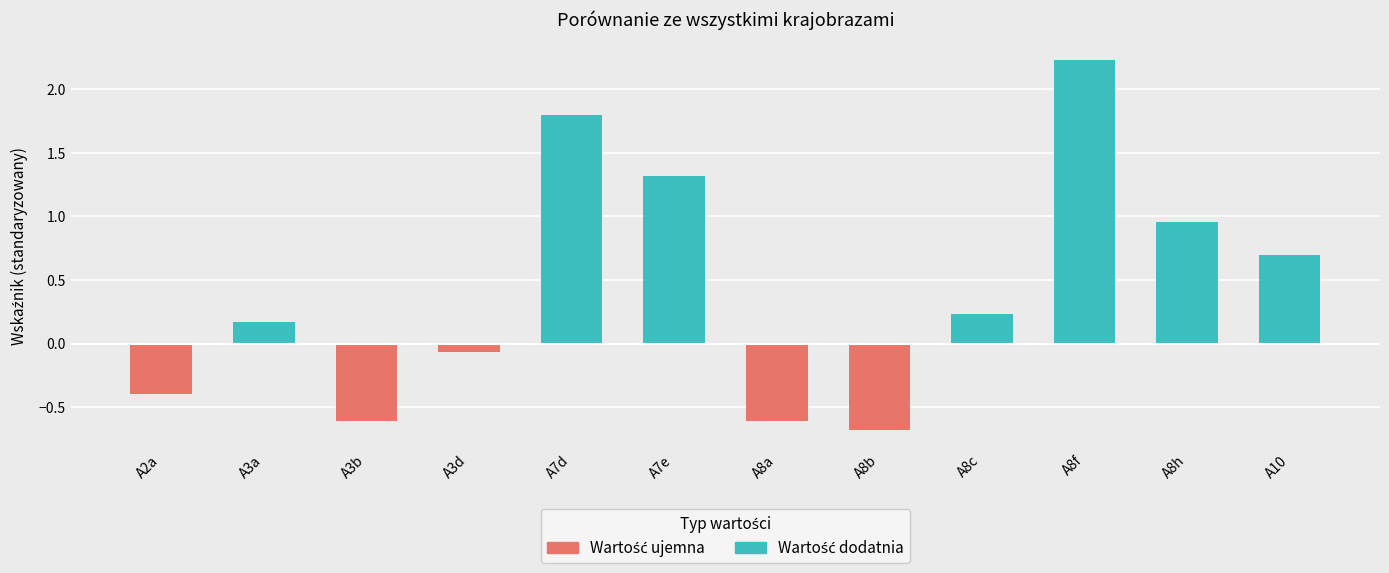

Are the bars grouped side by side (vs. stacked)?

Yes